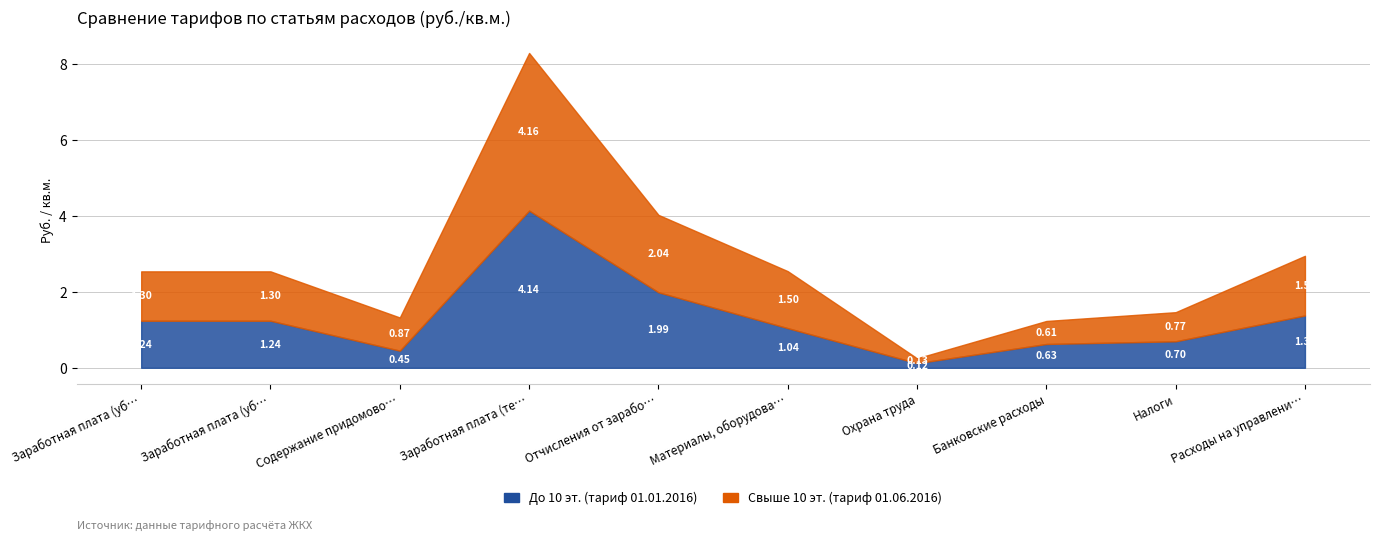

Where is Свыше 10 эт. (тариф 01.06.2016) nearest to the value 2?

Отчисления от заработной платы